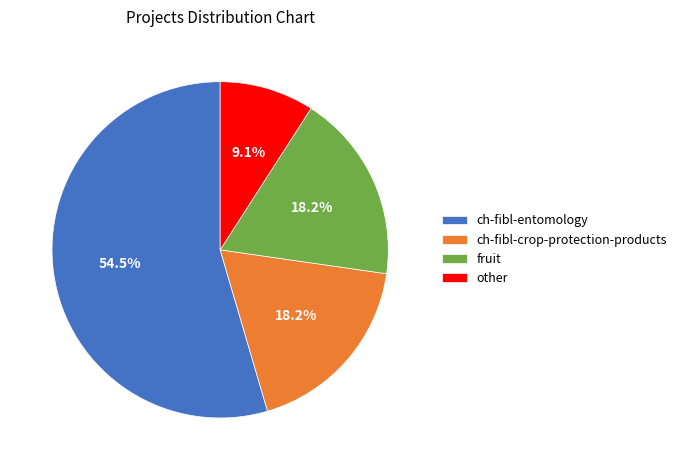

What is the ratio of the value at ch-fibl-crop-protection-products to the value at other?

2.0